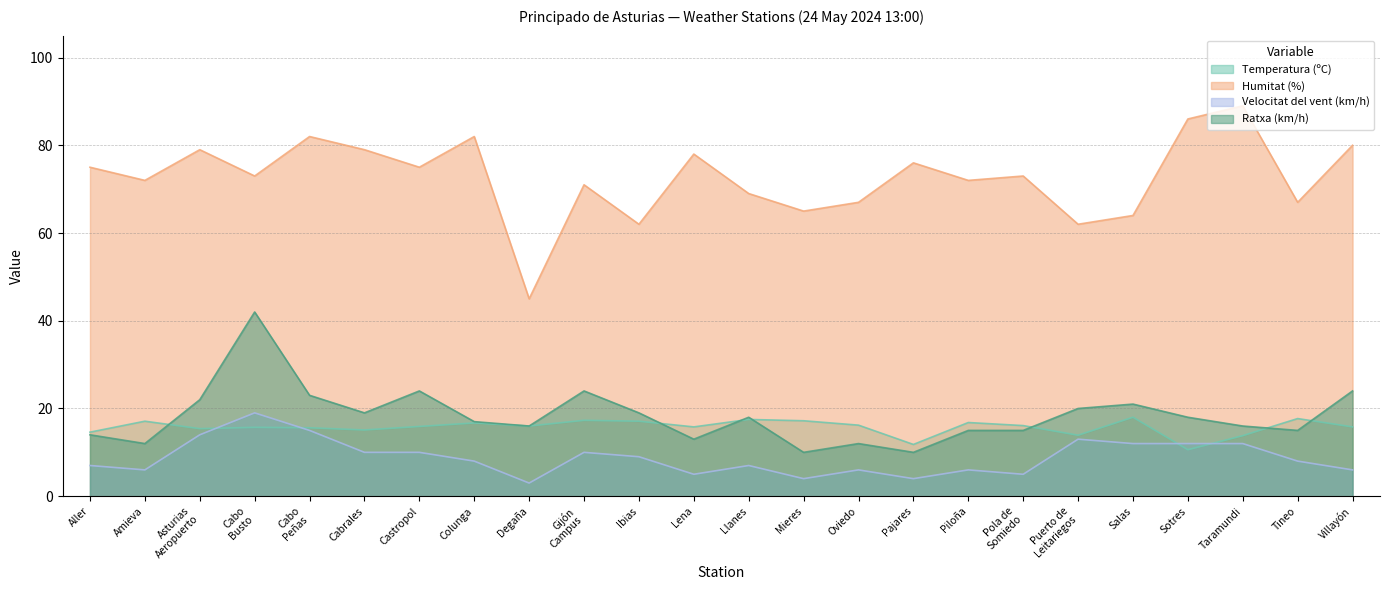

True or false: Velocitat del vent (km/h) and Temperatura (ºC) cross at least once.

True